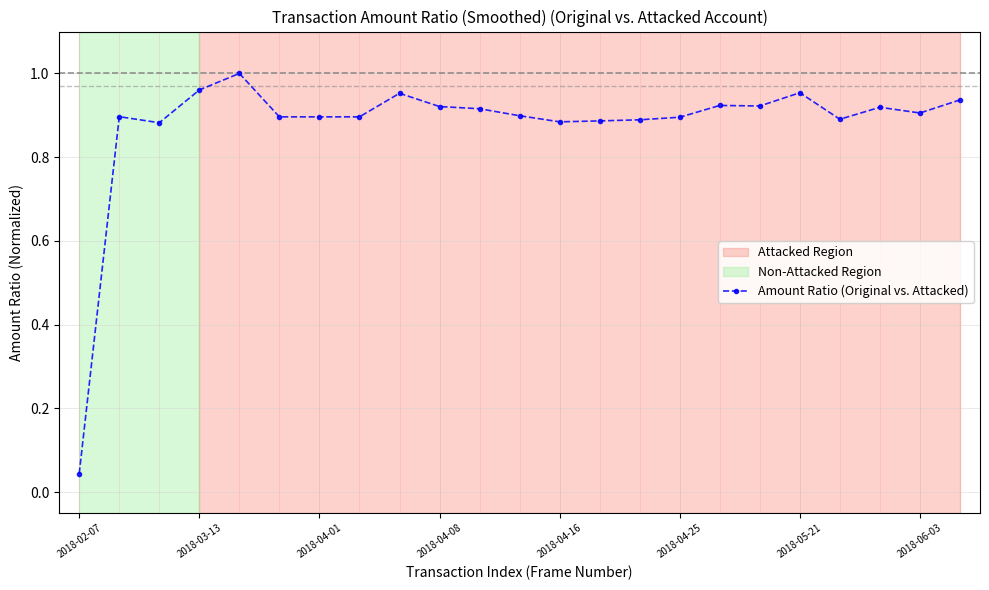

What is the sum of all values?

20.2